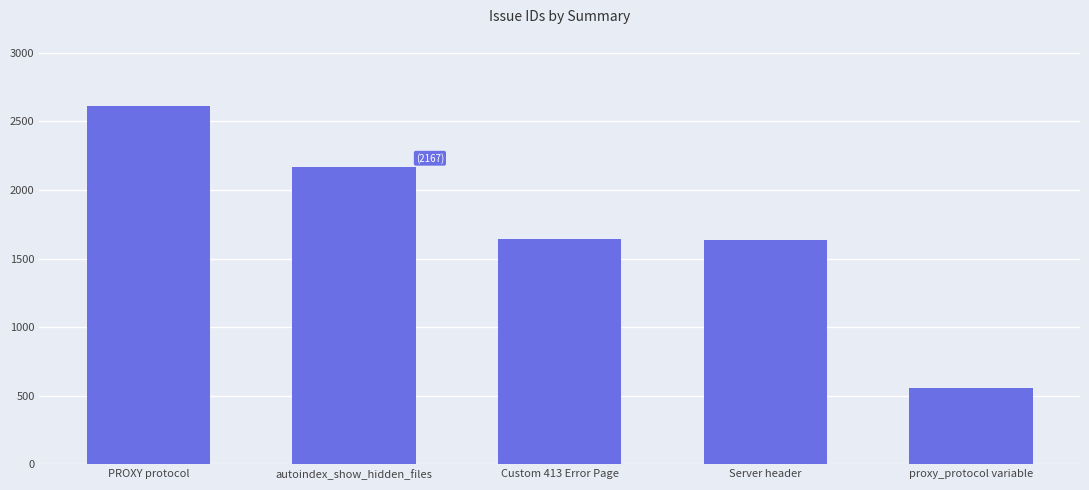

At which category does the chart reach its minimum across all series?

proxy_protocol variable